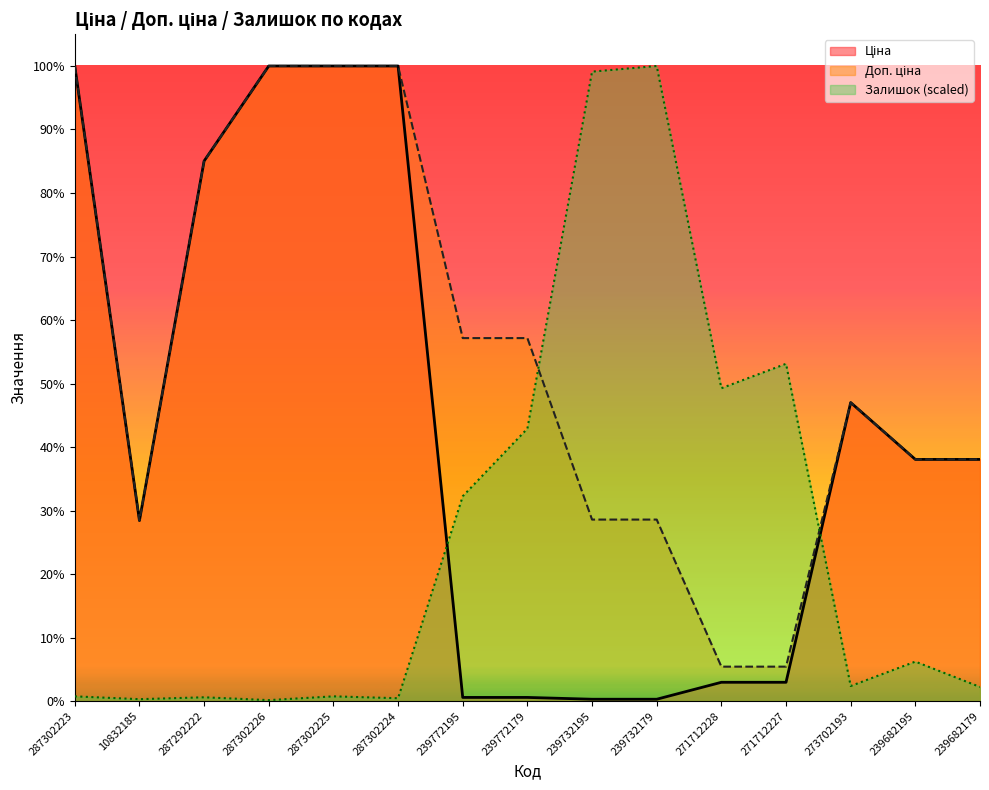

Reading left to right, list all the values displayed in this chart.

Ціна: 287302223=19964.2	10832185=5673.8	287292222=16976.3	287302226=19964.2	287302225=19964.2	287302224=19964.2	239772195=114.1	239772179=114.1	239732195=57.0	239732179=57.0	271712228=589.9	271712227=589.9	273702193=9384.0	239682195=7596.5	239682179=7596.5
Доп. ціна: 287302223=19964.2	10832185=5673.8	287292222=16976.3	287302226=19964.2	287302225=19964.2	287302224=19964.2	239772195=11410.0	239772179=11410.0	239732195=5705.0	239732179=5705.0	271712228=1081.7	271712227=1081.7	273702193=9384.0	239682195=7596.5	239682179=7596.5
Залишок: 287302223=147.7	10832185=59.1	287292222=118.1	287302226=29.5	287302225=147.7	287302224=88.6	239772195=6438.1	239772179=8564.5	239732195=19787.0	239732179=19964.2	271712228=9834.4	271712227=10602.3	273702193=472.5	239682195=1240.4	239682179=443.0